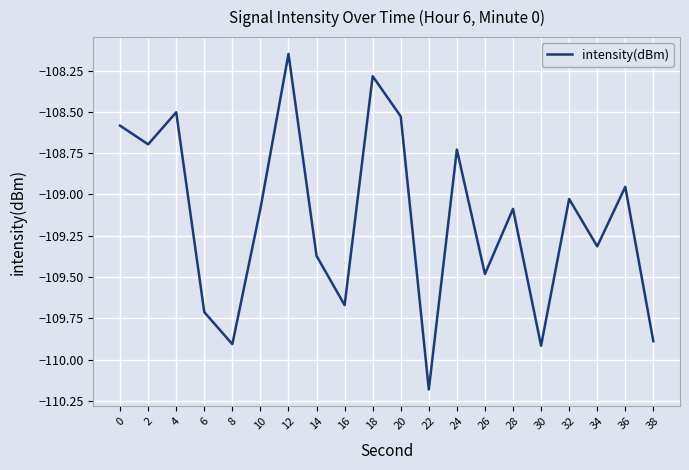

True or false: the data shows -108.3 at 18.

True